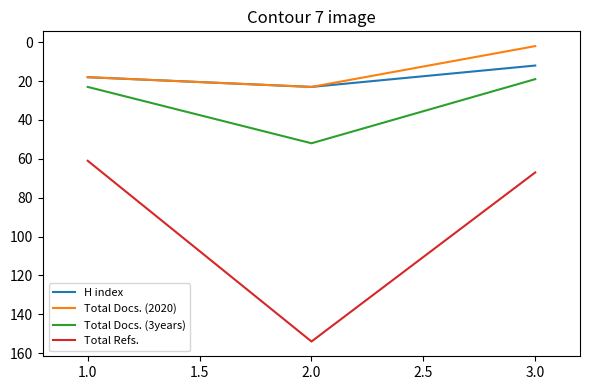

Count the Total Docs. (3years) values in the range 19 to 52.

3